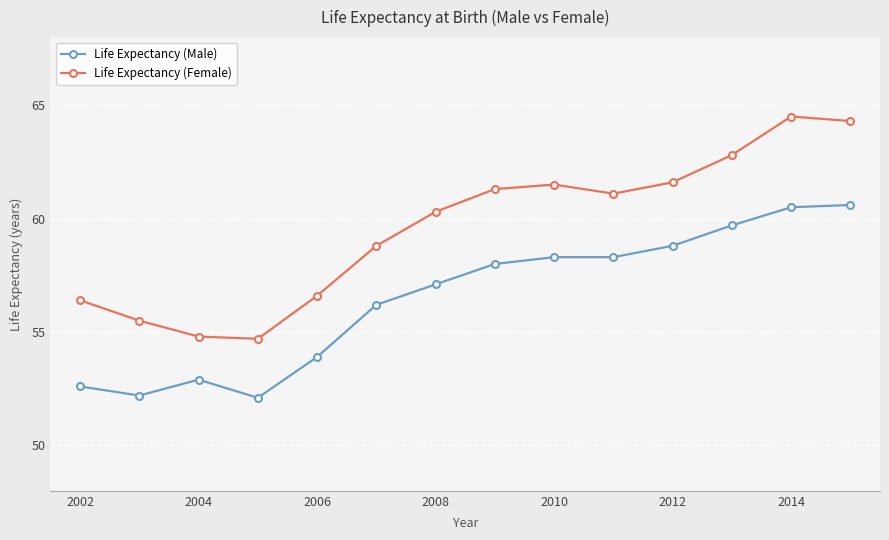

List the series in order of their overall mean, highest first.

Life Expectancy (Female), Life Expectancy (Male)